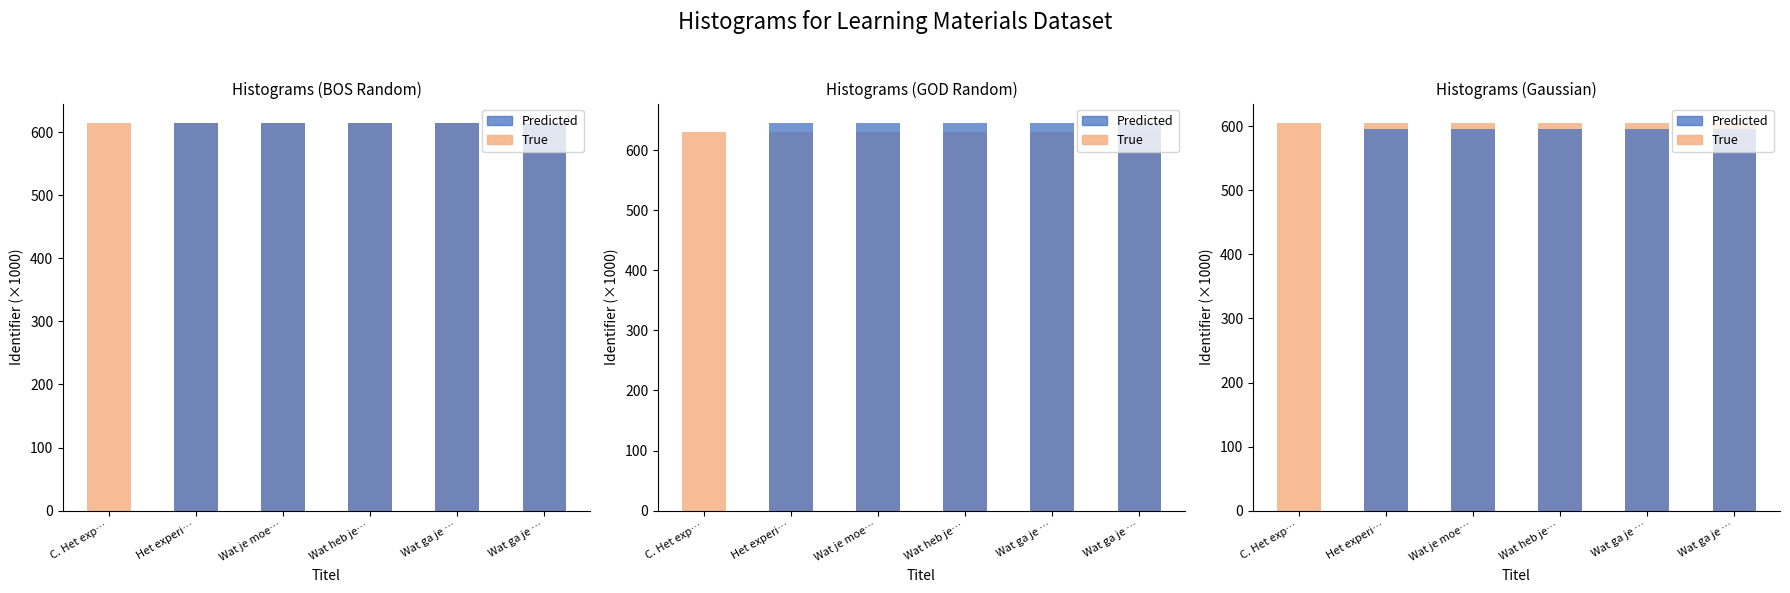

What is the spread (max minus min) of values at Wat je moe…?

9.2